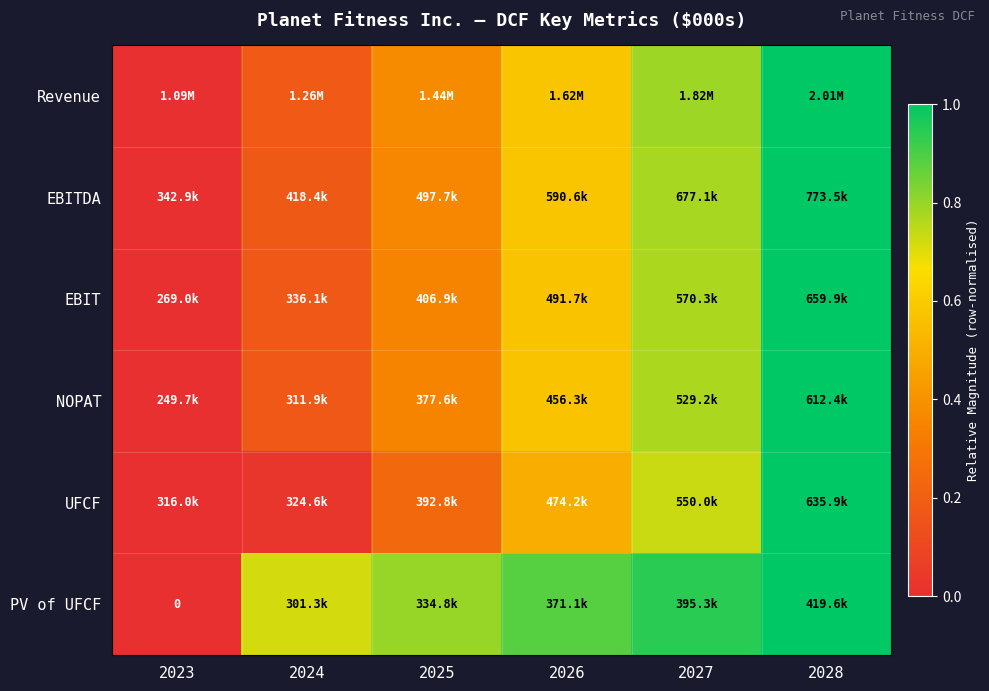

The NOPAT series shows 0.1 at 2024. True or false?

False